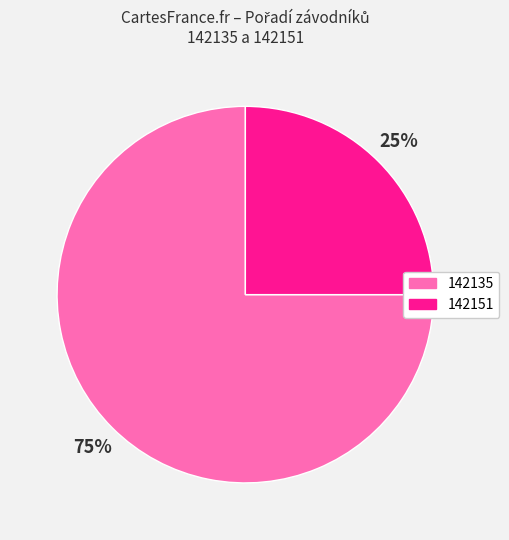

How many slices are in this pie chart?

2